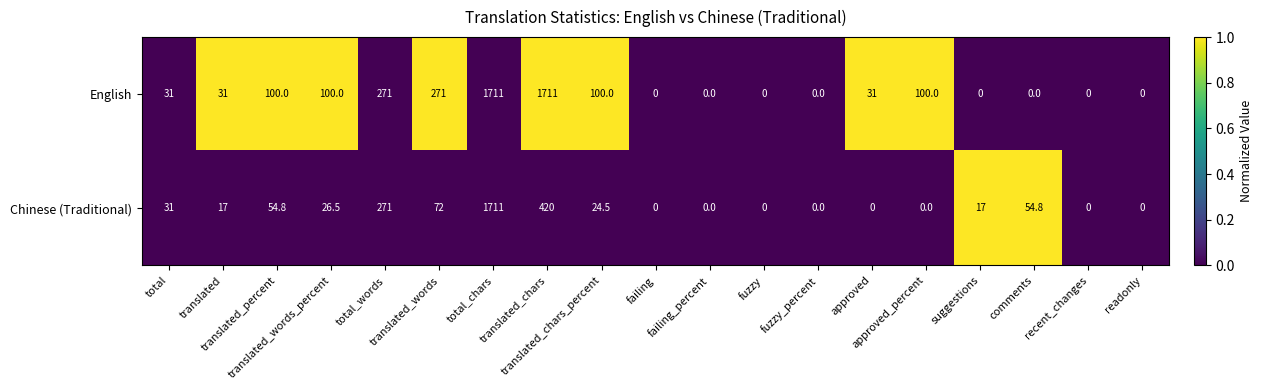

What is the difference between the second highest and minimum values in the English series?

1711.0